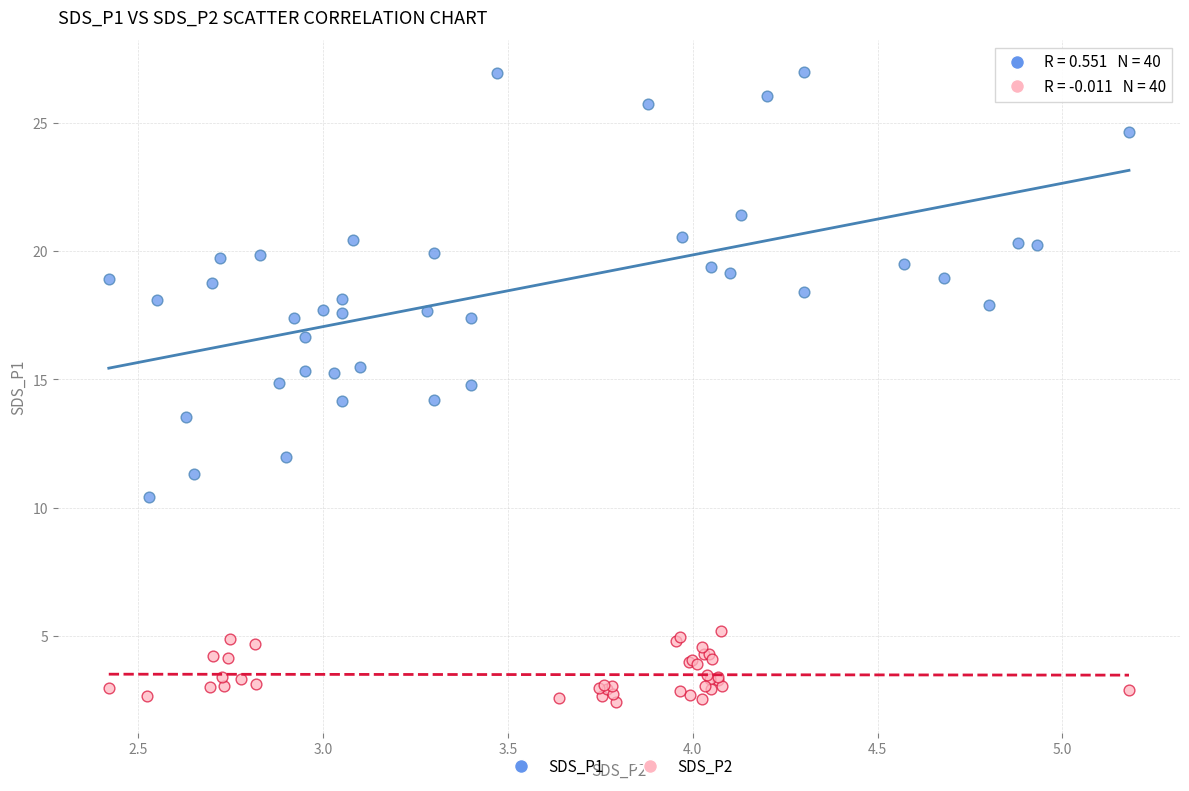

What are all the series names shown in the legend?

SDS_P1, SDS_P2